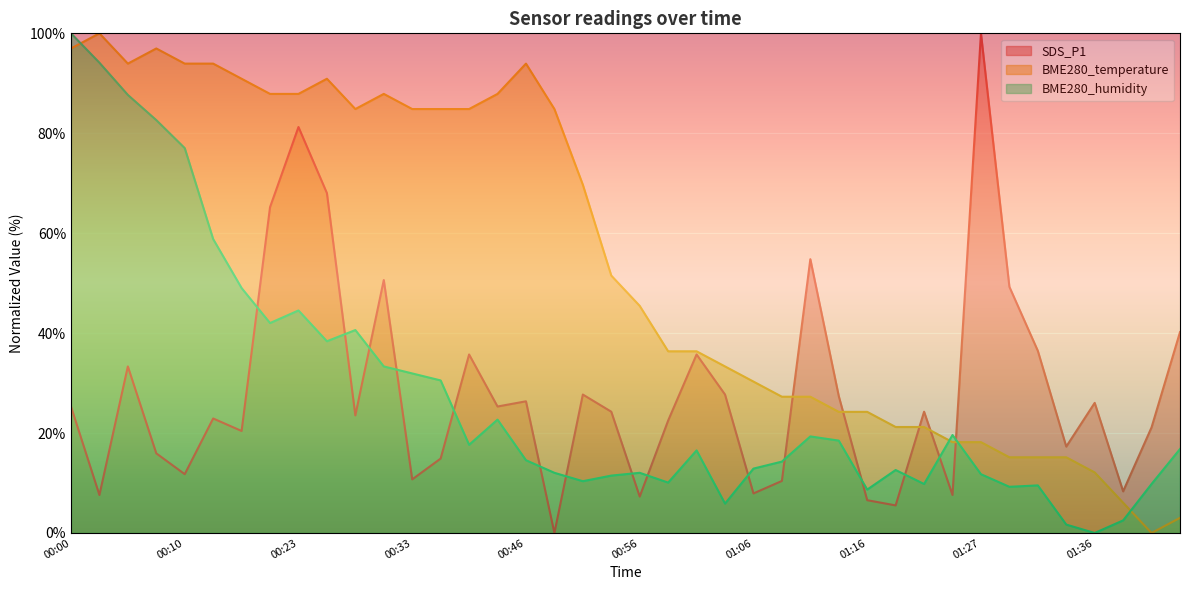

Between 00:18 and 00:38, which series saw the biggest shift?

BME280_humidity